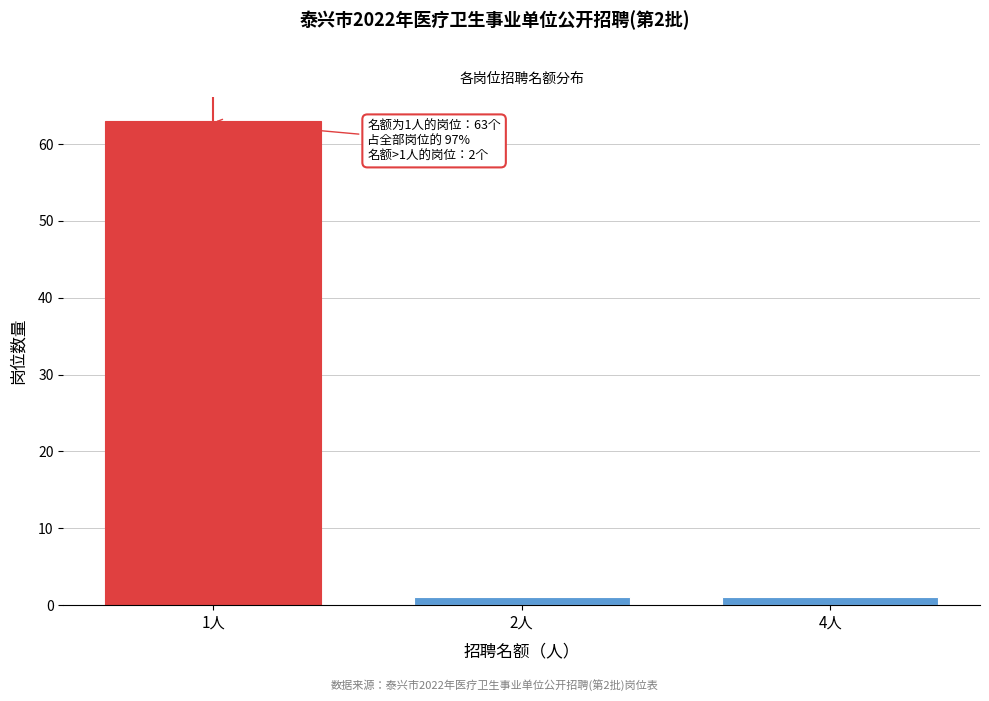

Reading right to left, list all the values displayed in this chart.

1	1	63